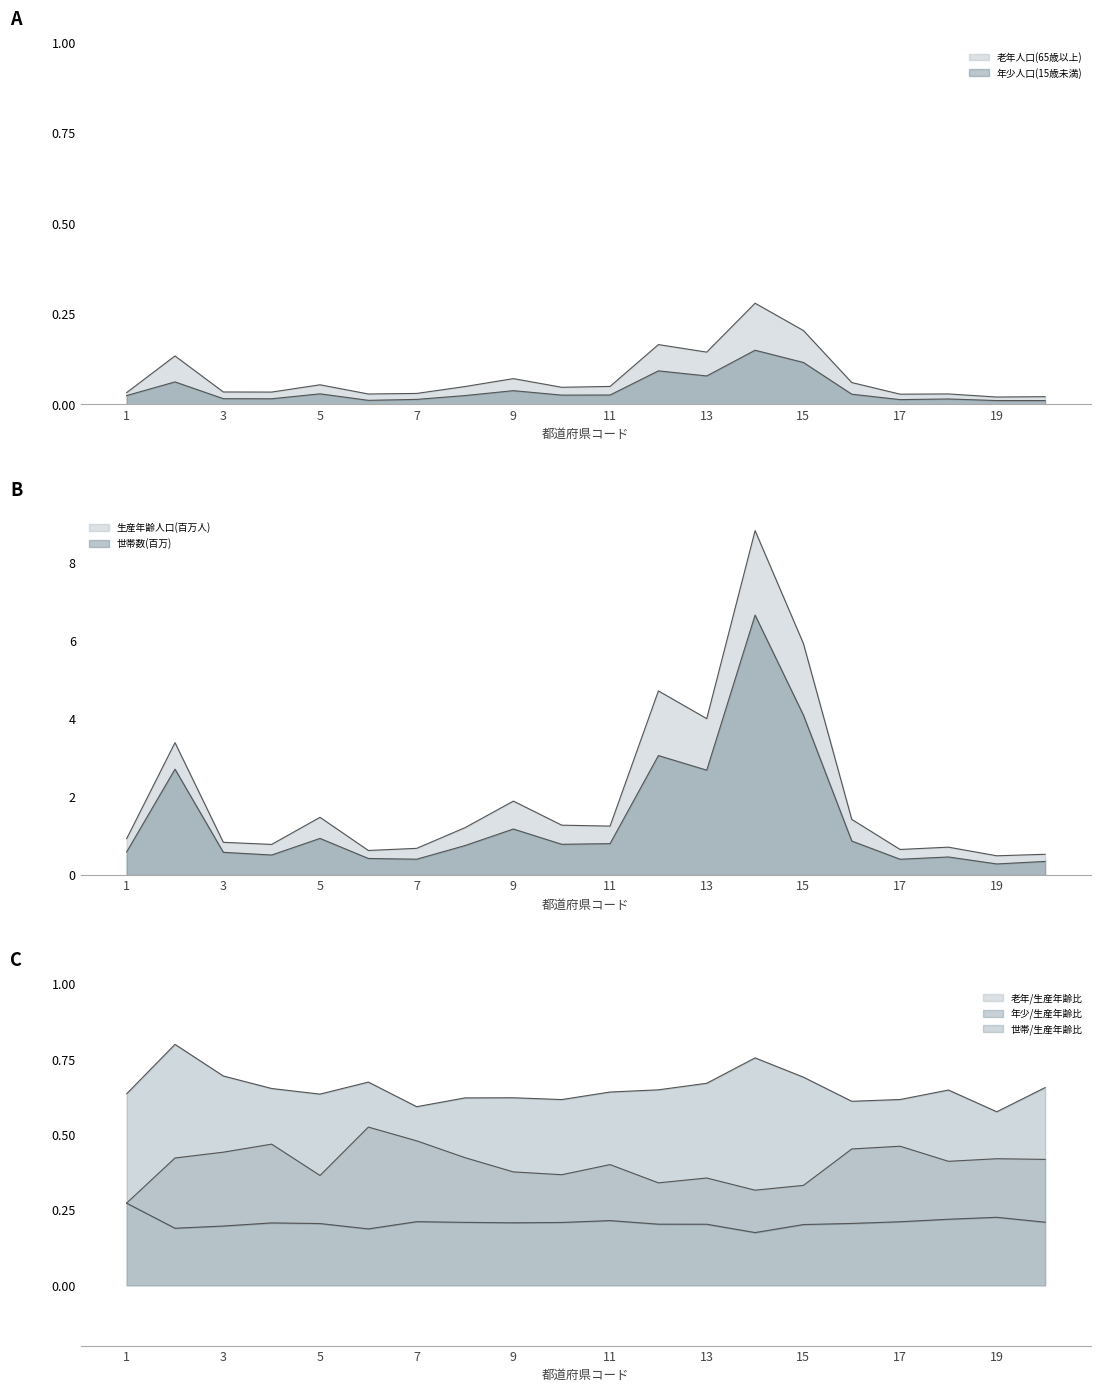

What is the value of the 老年人口(65歳以上) point at the 5th from the left?

0.1